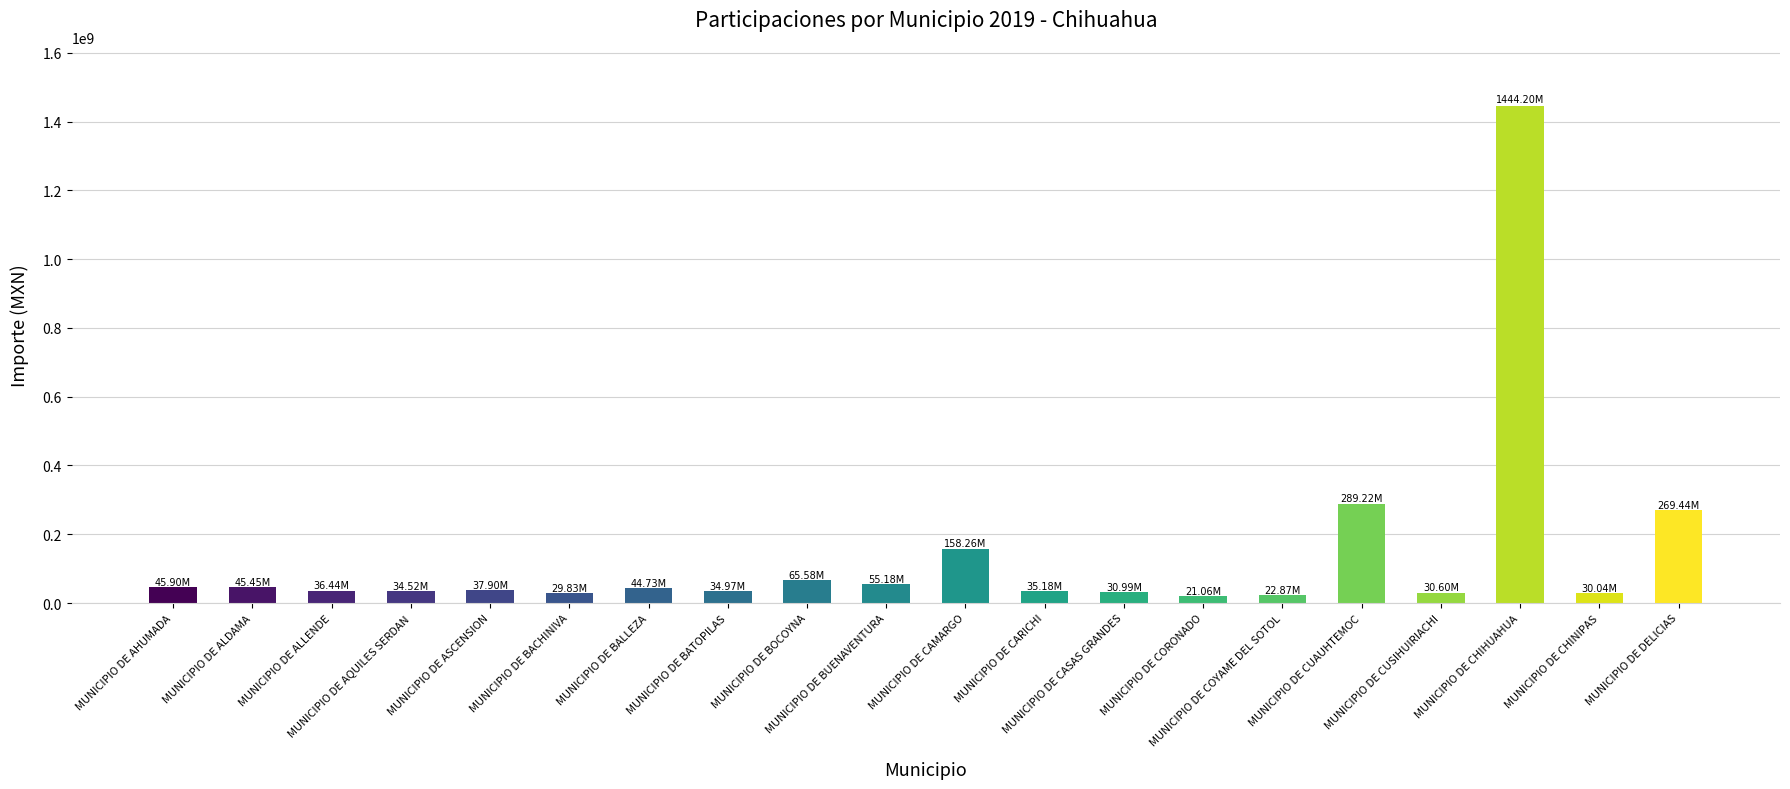

What is the sum of the values at MUNICIPIO DE BACHINIVA and MUNICIPIO DE CUAUHTEMOC?

319045353.3